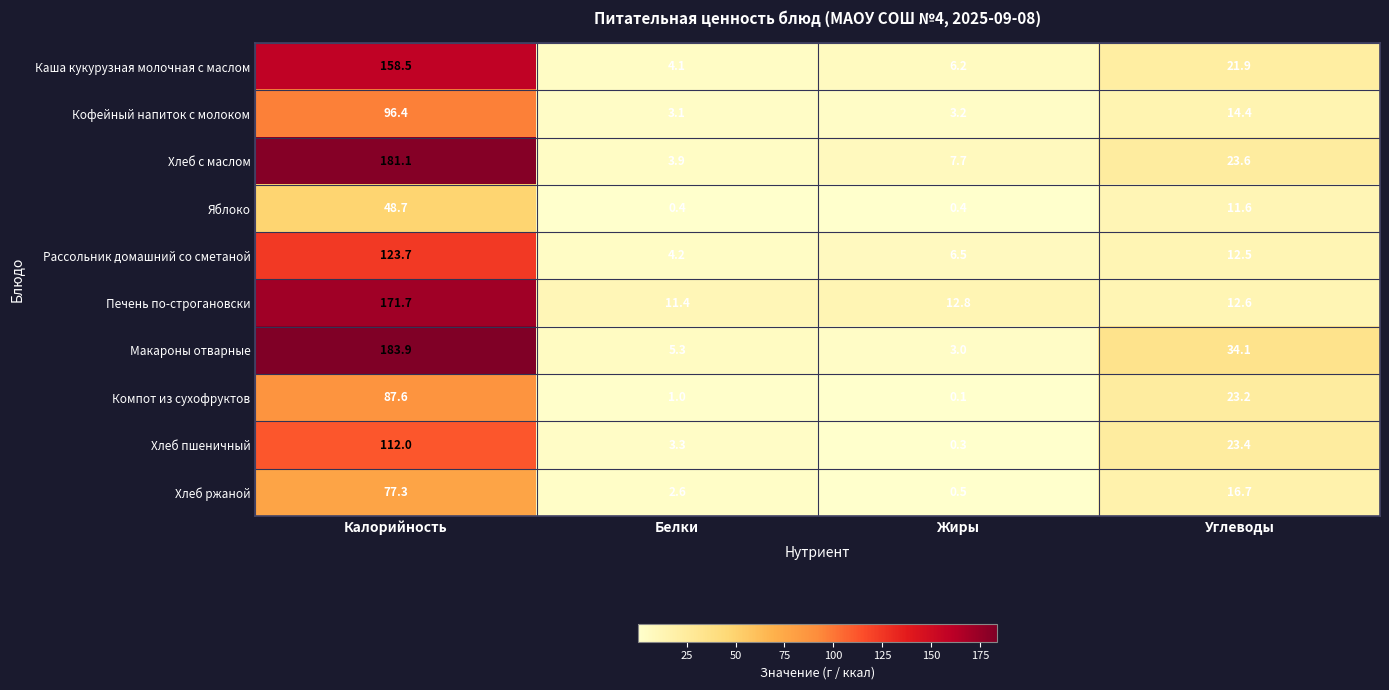

Which series has the largest range (max minus min)?

Макароны отварные